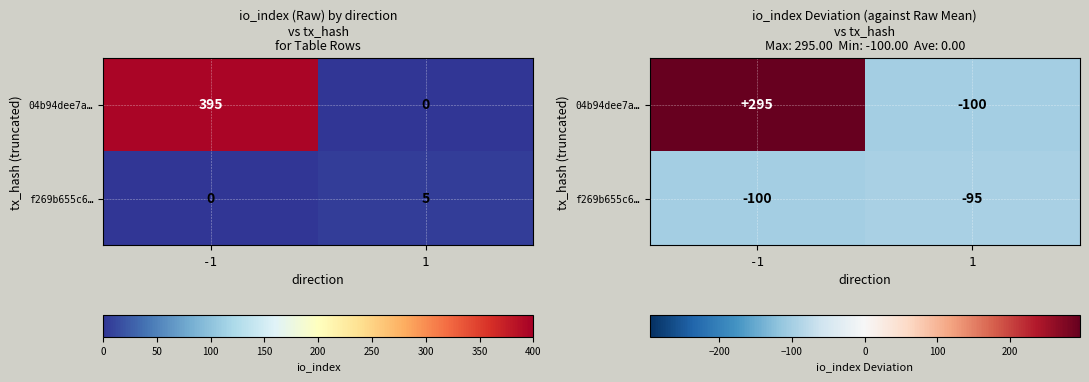

At which category does the chart reach its minimum across all series?

1